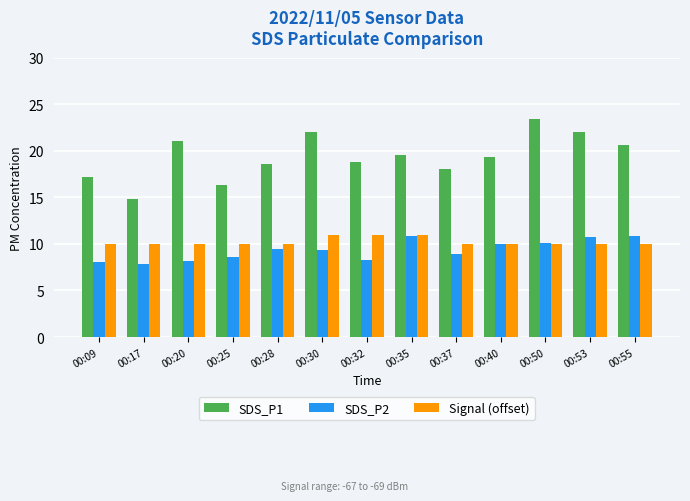

What is the average value of the SDS_P1 series?

19.4